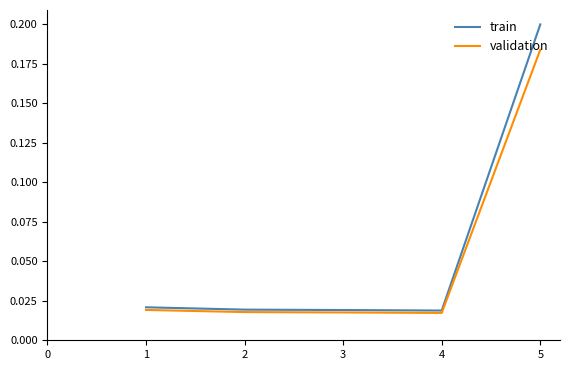

Rank the series by their average value, from lowest to highest.

validation, train